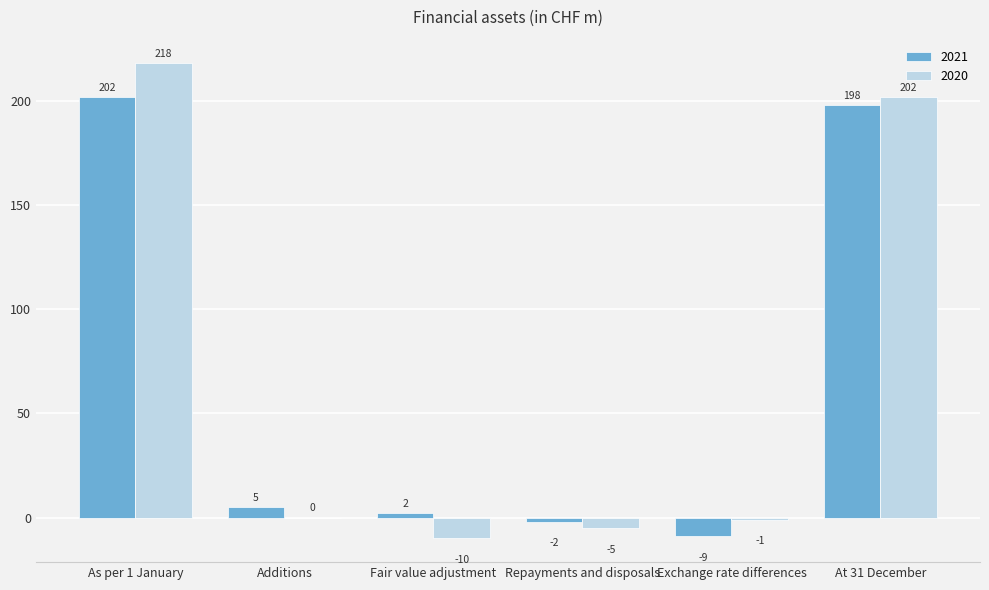

What is the total value across all series at Additions?

5